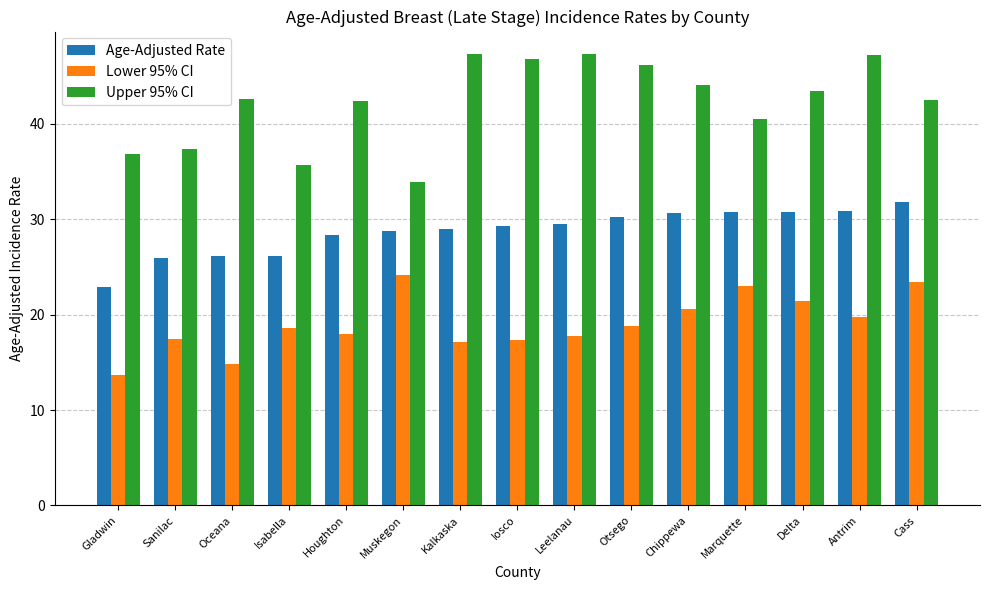

What is the spread (max minus min) of values at Cass?

19.1